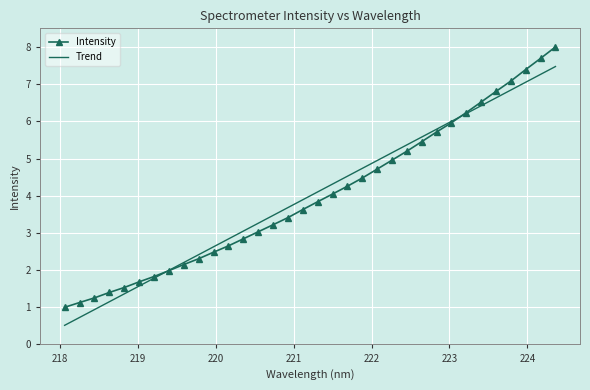

What is the lowest value of the Trend series?

0.5